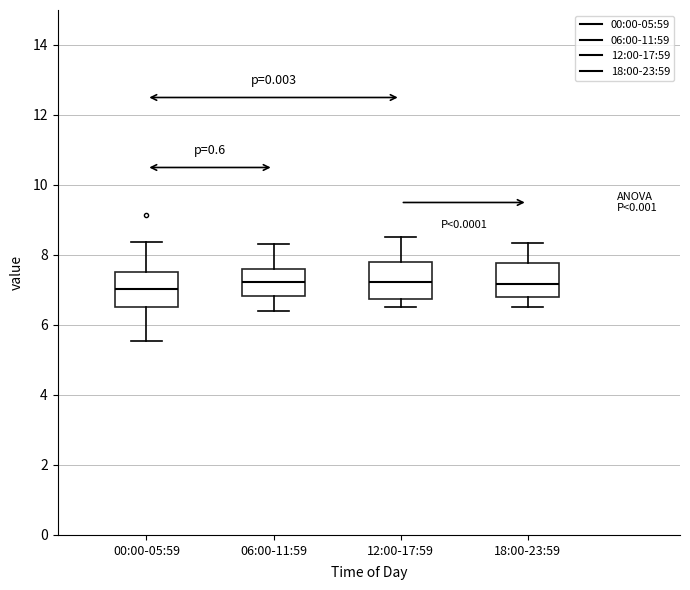

Reading left to right, read every box against the y-axis: the position of its median line, the range the box covers, and the ends of its whiskers. The values are not printed on the chart, so give them approximately, as read against the axis.

00:00-05:59: median 7.0, box 6.6 to 7.6, whiskers 5.6 to 8.4
06:00-11:59: median 7.2, box 6.8 to 7.6, whiskers 6.4 to 8.4
12:00-17:59: median 7.2, box 6.8 to 7.8, whiskers 6.6 to 8.6
18:00-23:59: median 7.2, box 6.8 to 7.8, whiskers 6.6 to 8.4